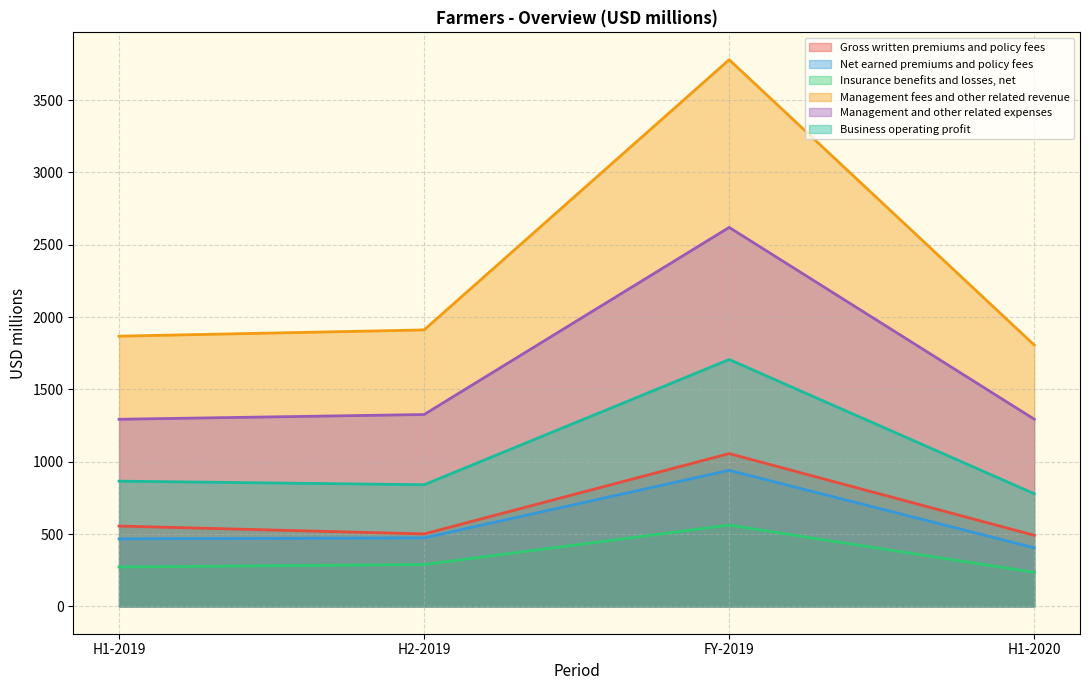

Which series has the largest total across all categories?

Management fees and other related revenue